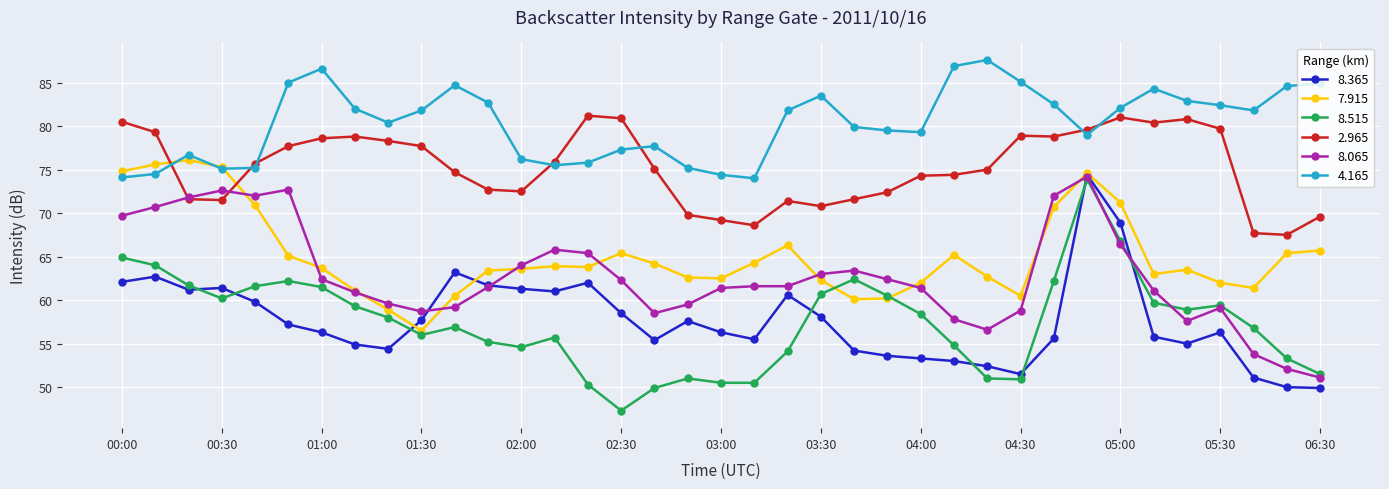

Which series has the largest range (max minus min)?

8.515